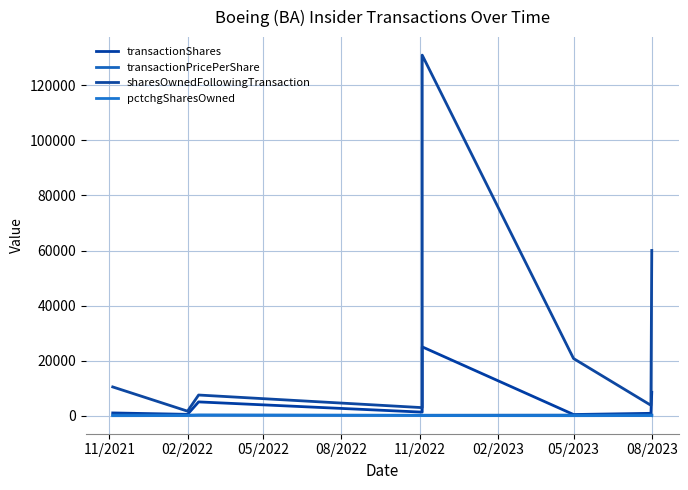

Is this an area chart (filled region under the line)?

No